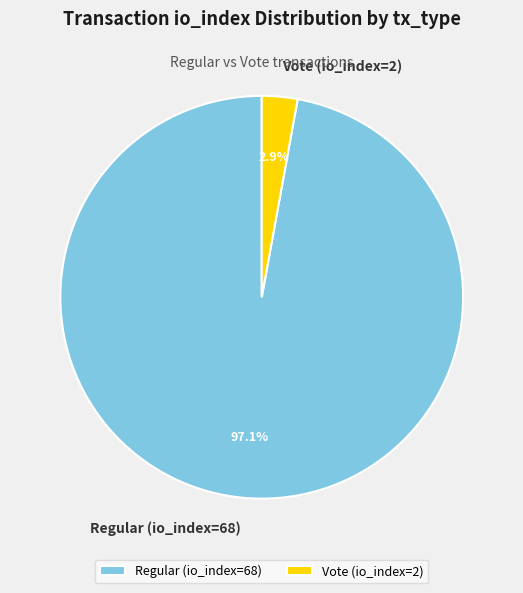

What percentage is NOT represented by Vote (io_index=2)?

97.1%